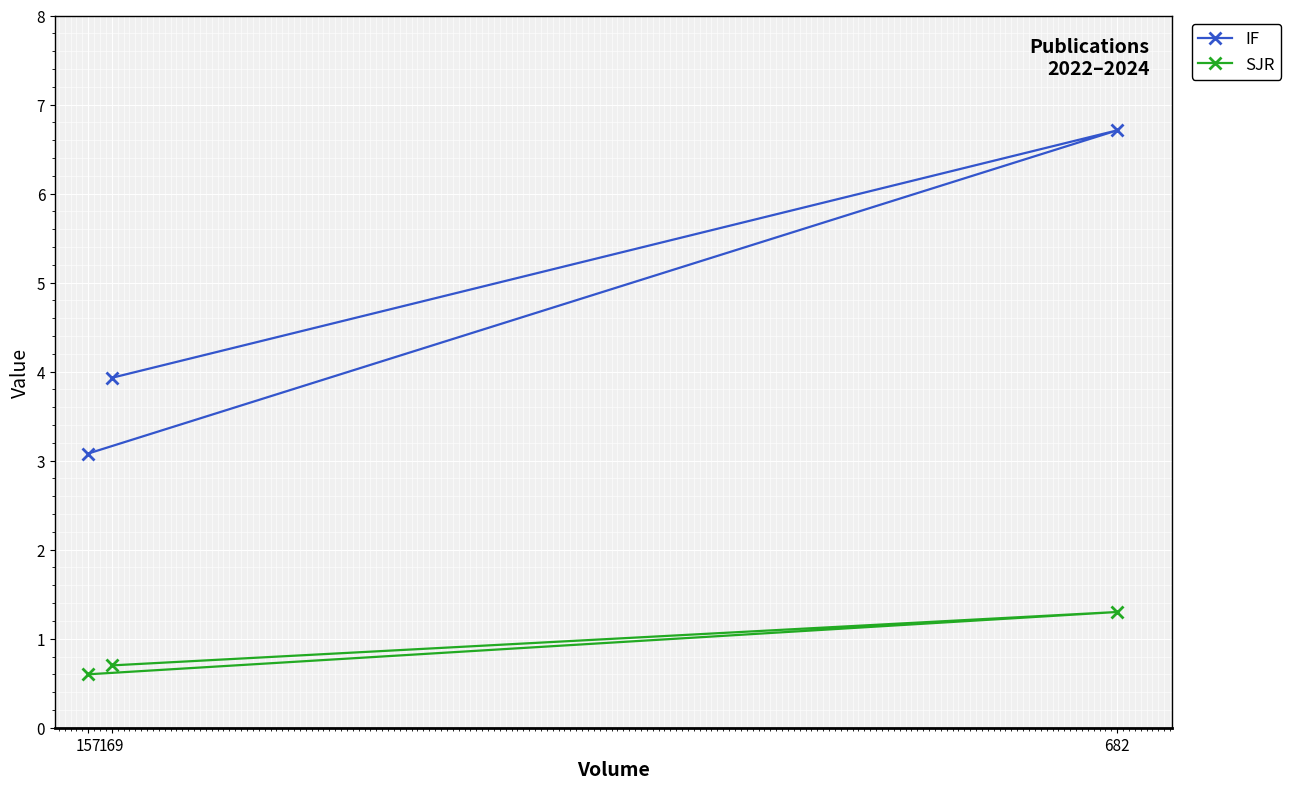

Reading left to right, what are all the values shown in this chart?

IF: 157=3.1	169=3.9	682=6.7
SJR: 157=0.6	169=0.7	682=1.3